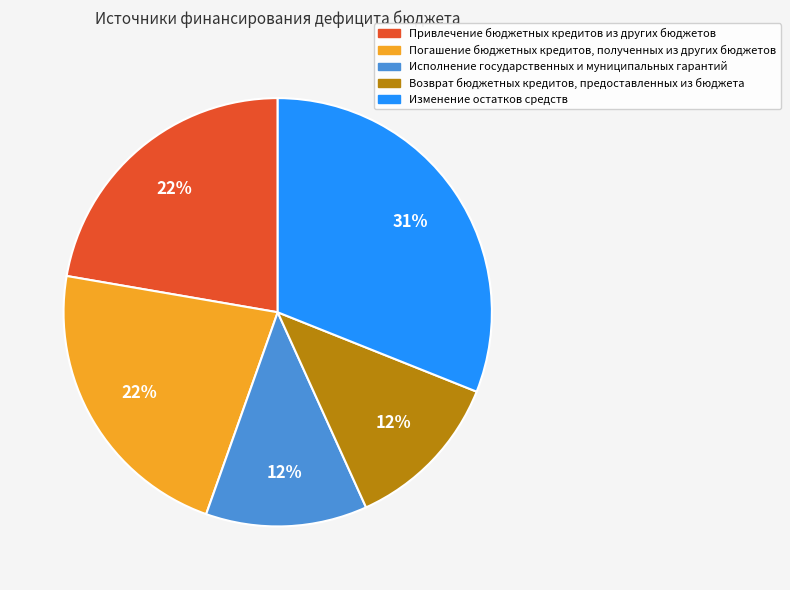

To the nearest percent, what is the difference between the Возврат бюджетных кредитов, предоставленных из бюджета and Изменение остатков средств slice percentages?

19%